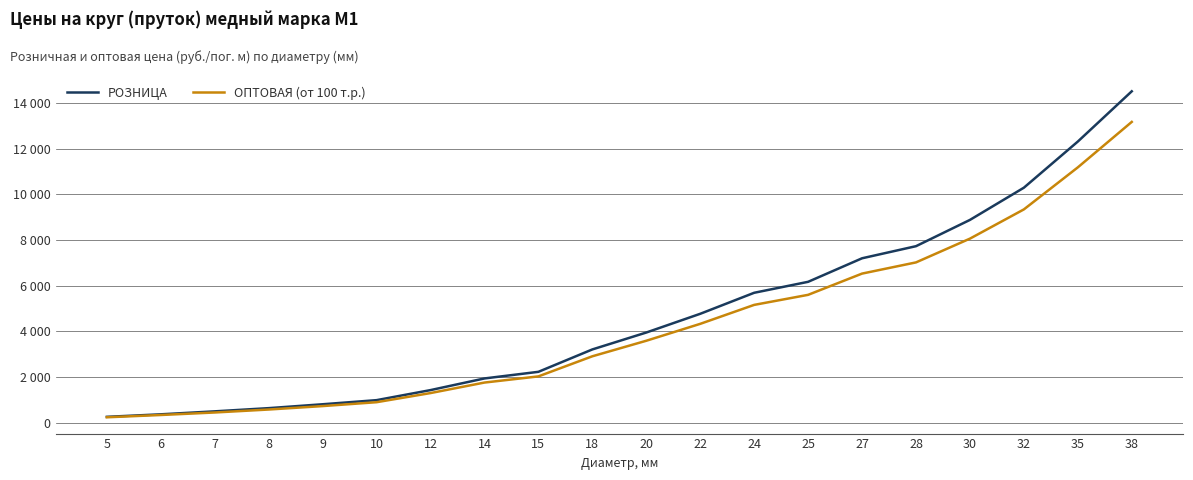

What are all the series names shown in the legend?

РОЗНИЦА, ОПТОВАЯ (от 100 т.р.)